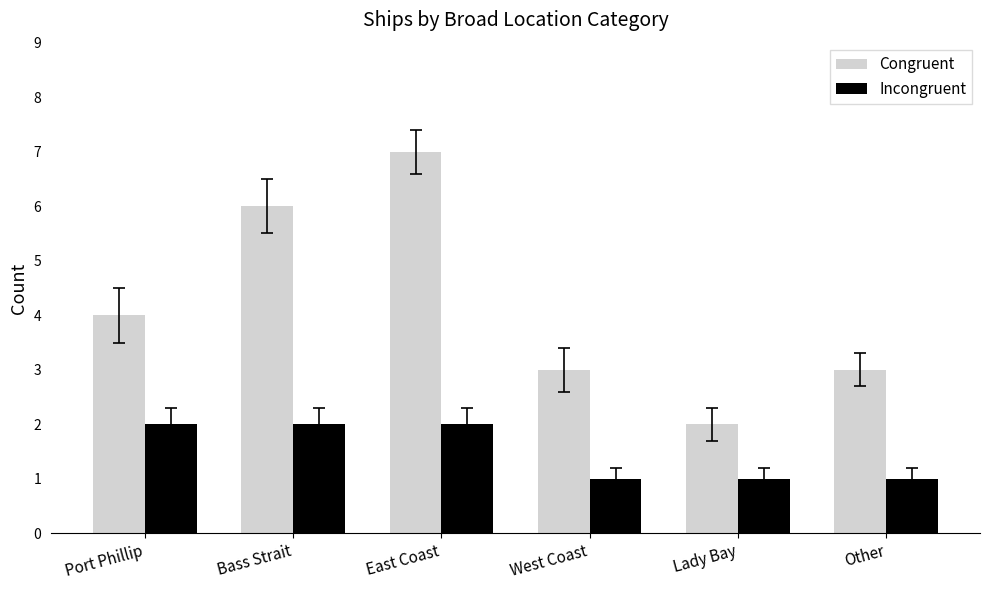

How many distinct data groups are displayed?

2